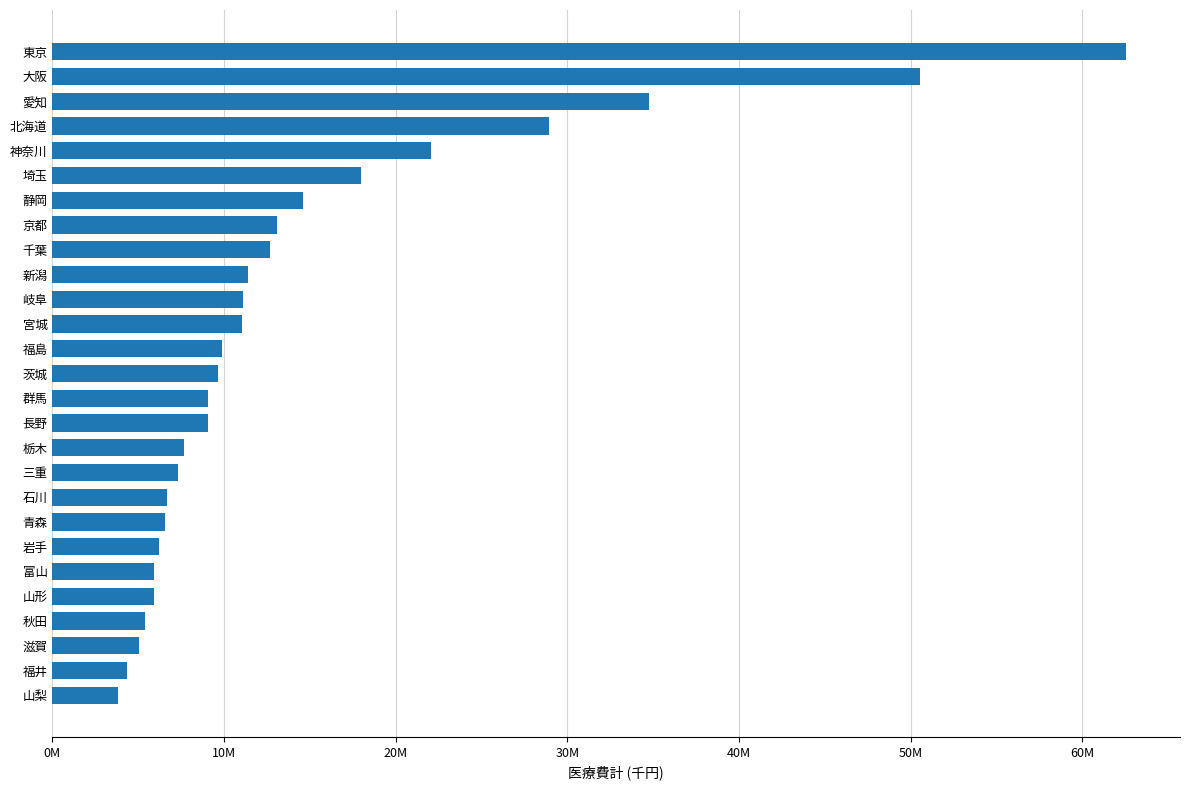

Does the chart contain any negative values?

No